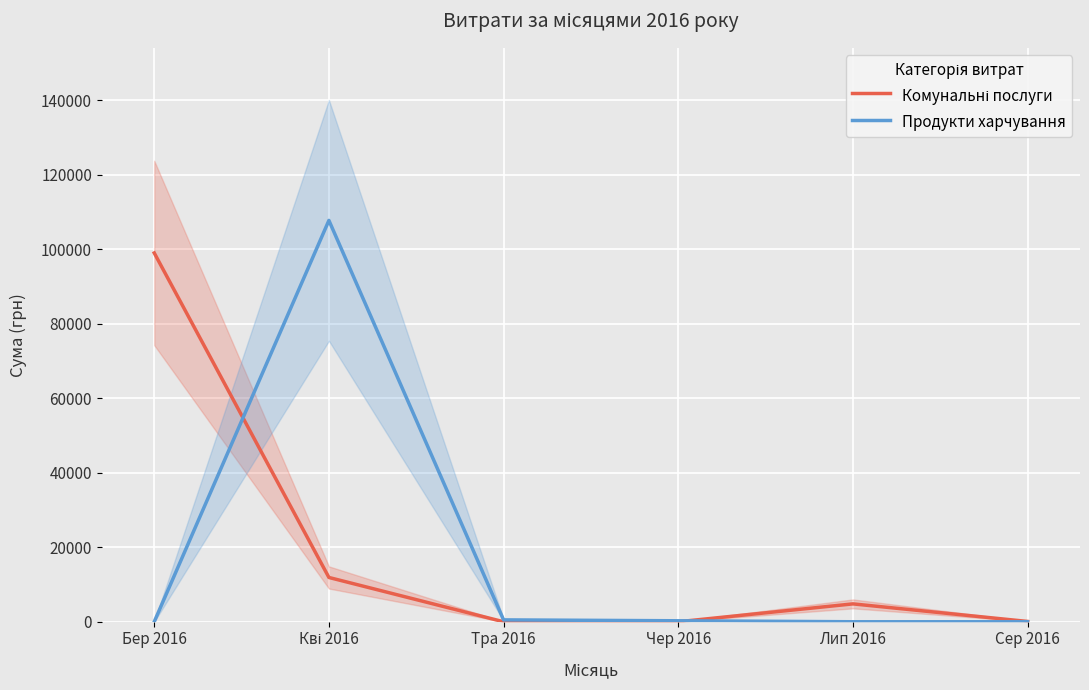

Reading left to right, what are all the values shown in this chart?

Комунальні послуги: 98963.0	11887.1	0.0	0.0	4798.5	84.5
Продукти харчування: 0.0	107691.4	504.0	264.0	0.0	0.0